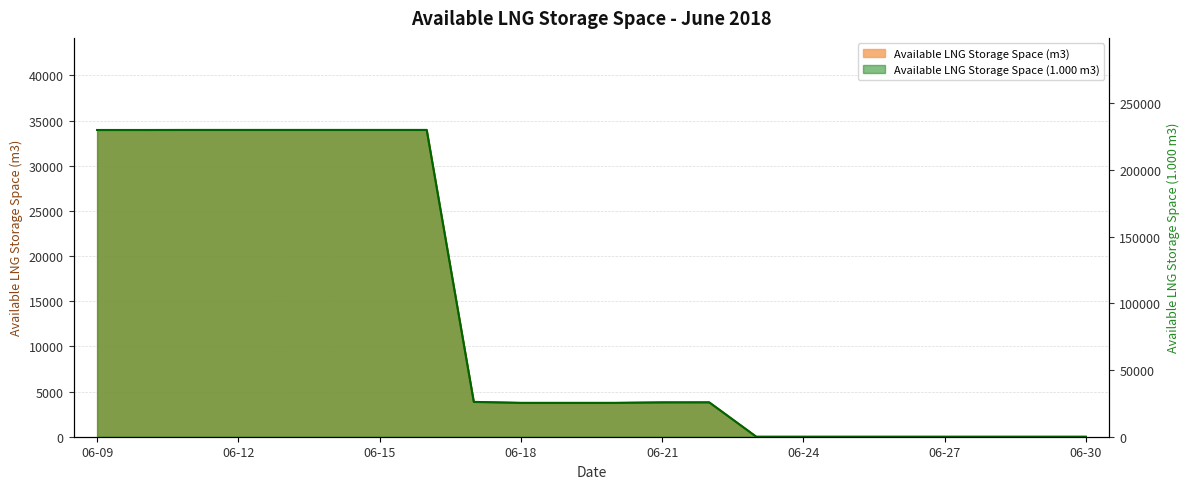

How many positive values does the Available LNG Storage Space (1000 m3) series have?

14